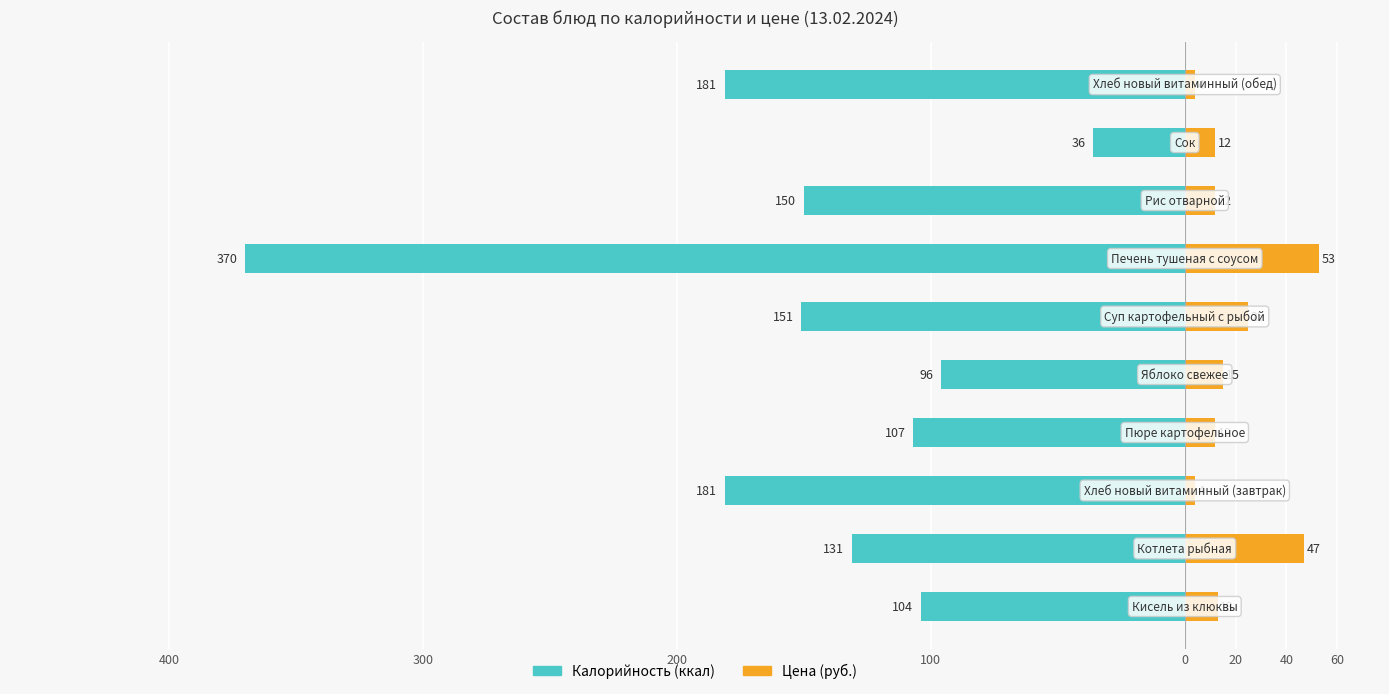

Which series changed the most between 0 and 60?

Калорийность